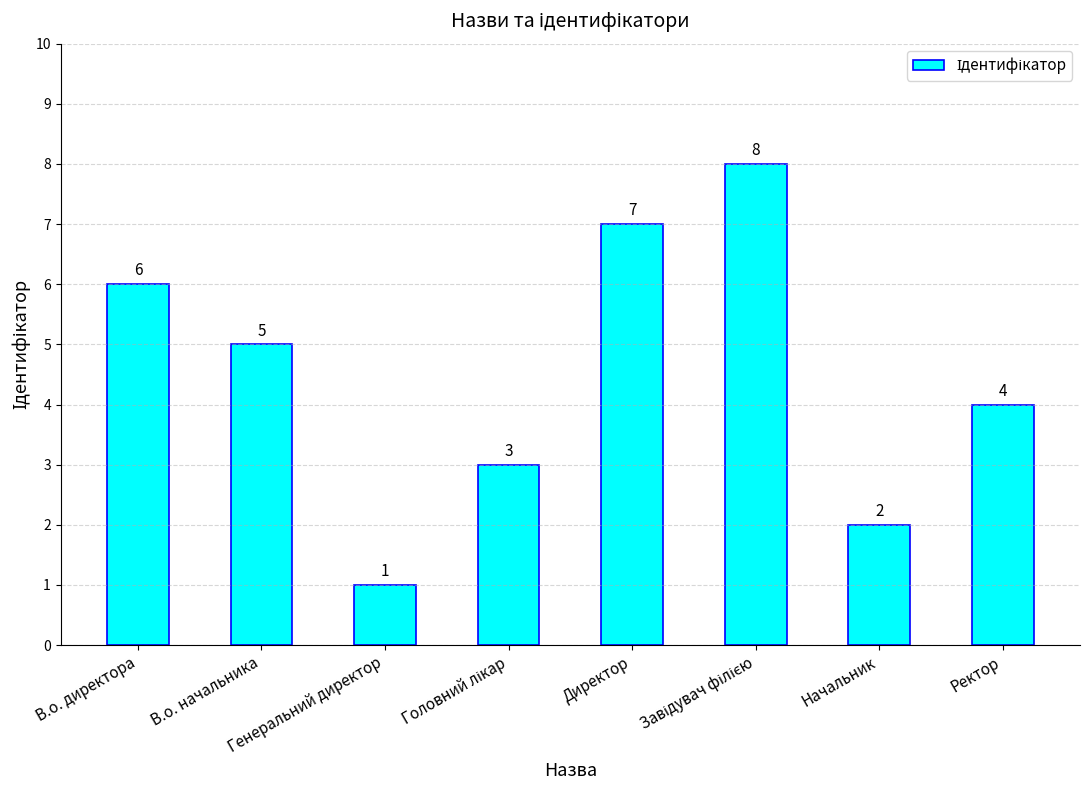

How many values are between 3 and 7?

5